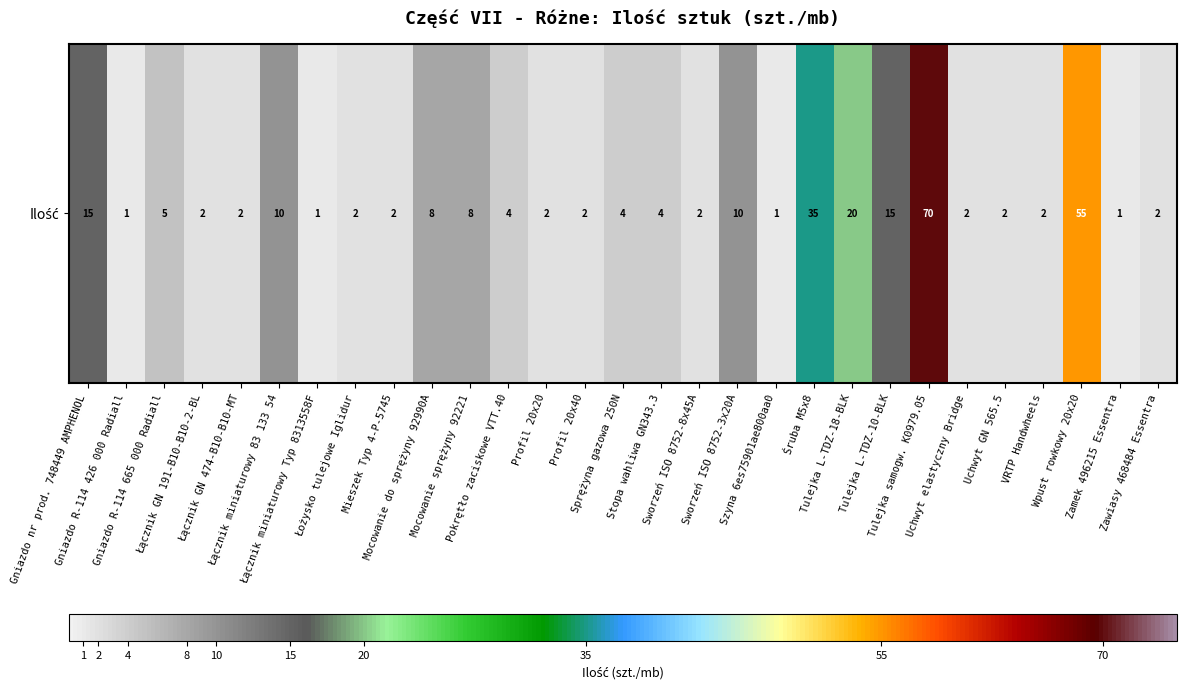

The value at Profil 20x40 is 1. True or false?

False